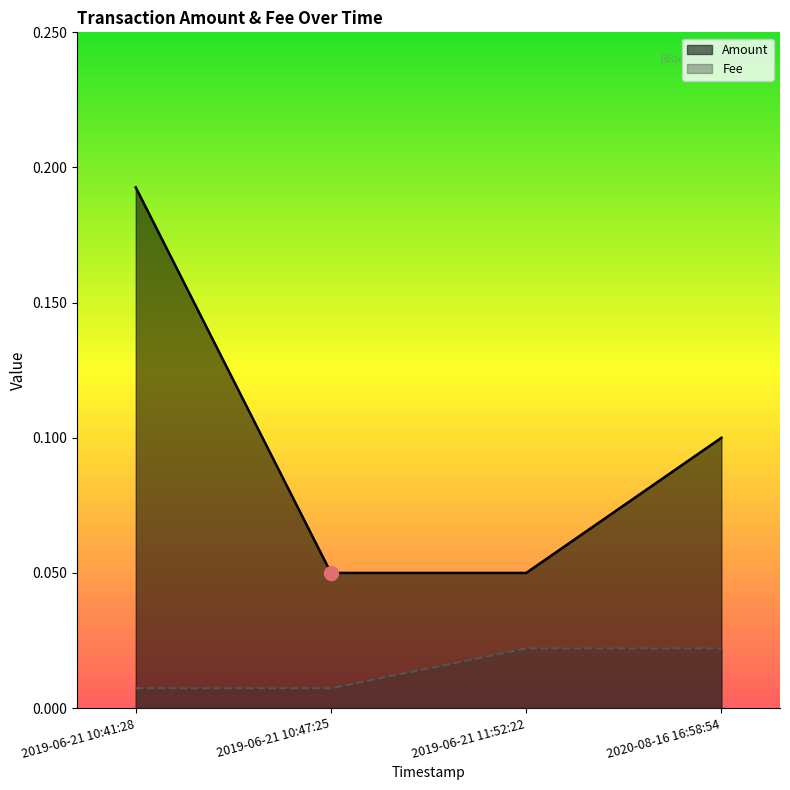

What are all the series names shown in the legend?

Amount, Fee